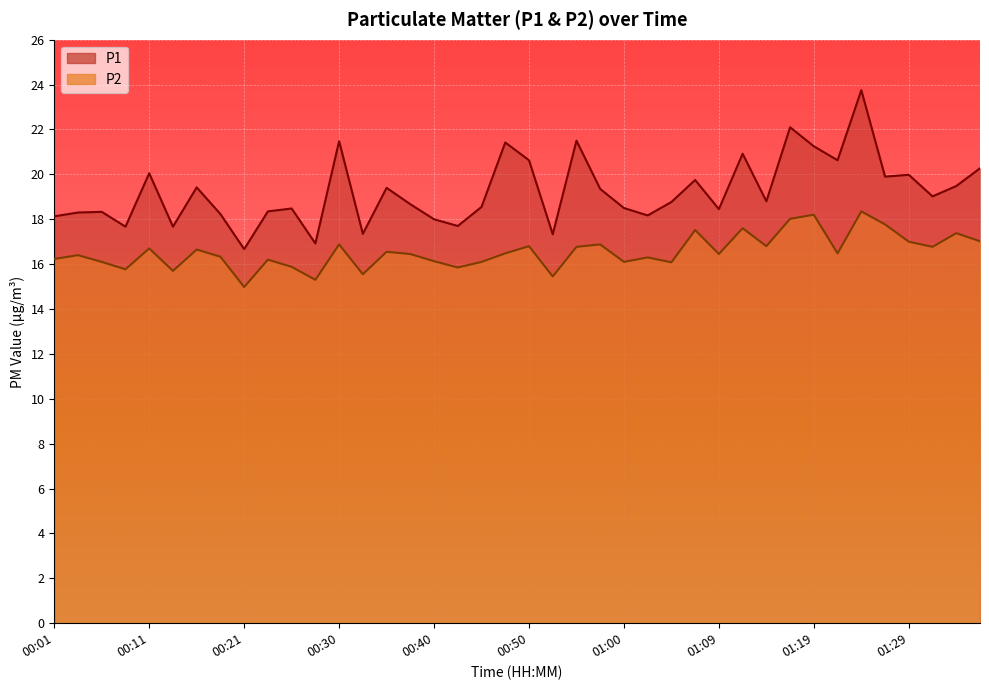

The value of P1 at 00:55 is 14.0. True or false?

False